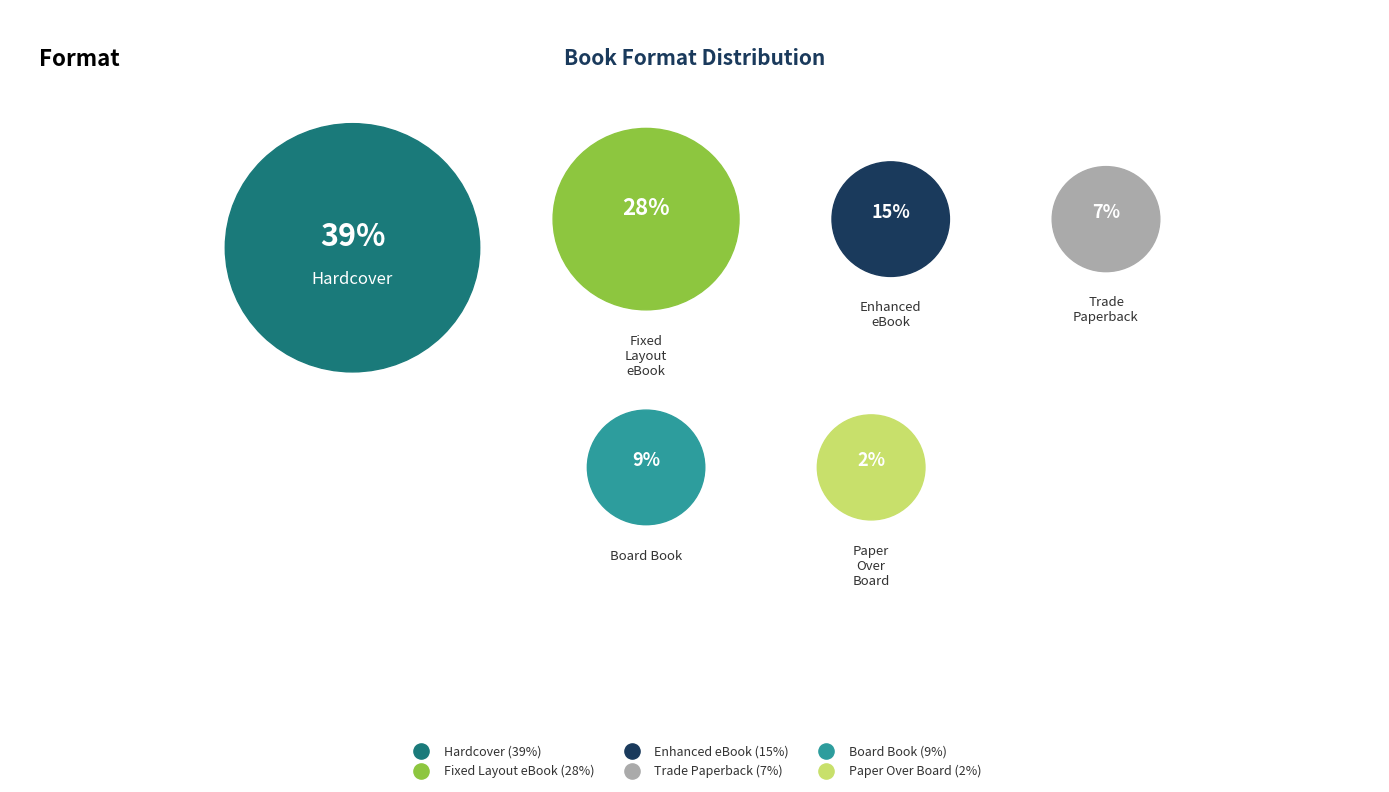

To the nearest percent, what portion does Trade Paperback represent?

7%